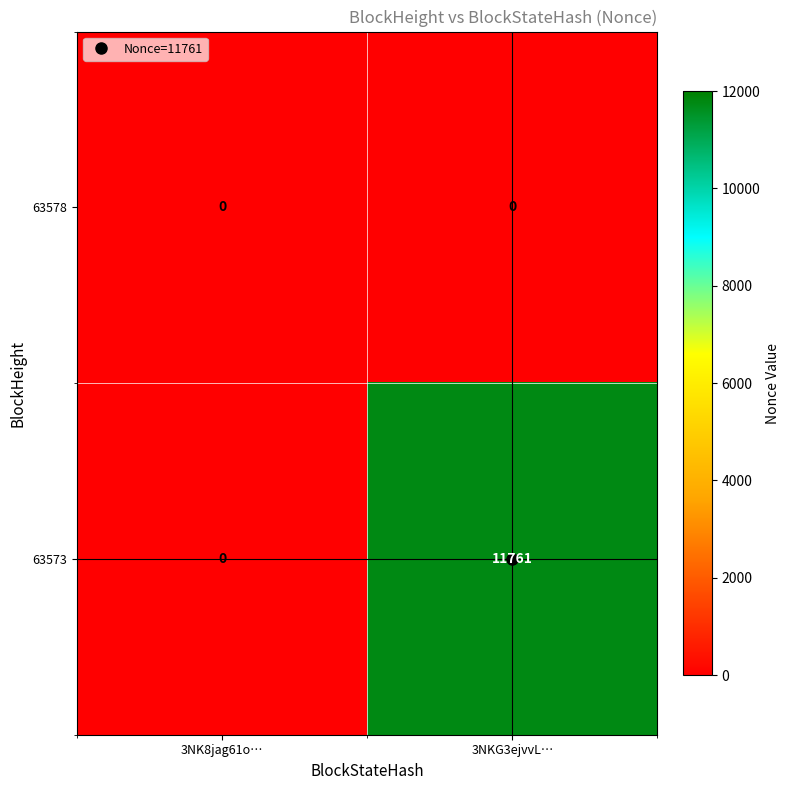

Rank the series at 3NKG3ejvvL… from highest to lowest value.

63573, 63578